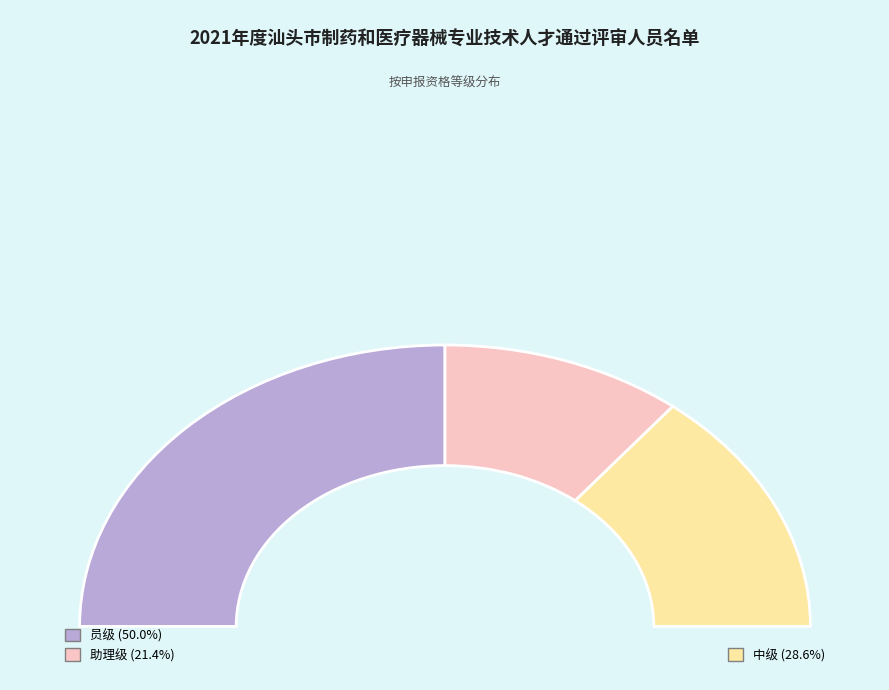

True or false: 助理级 accounts for 7% of the total.

False